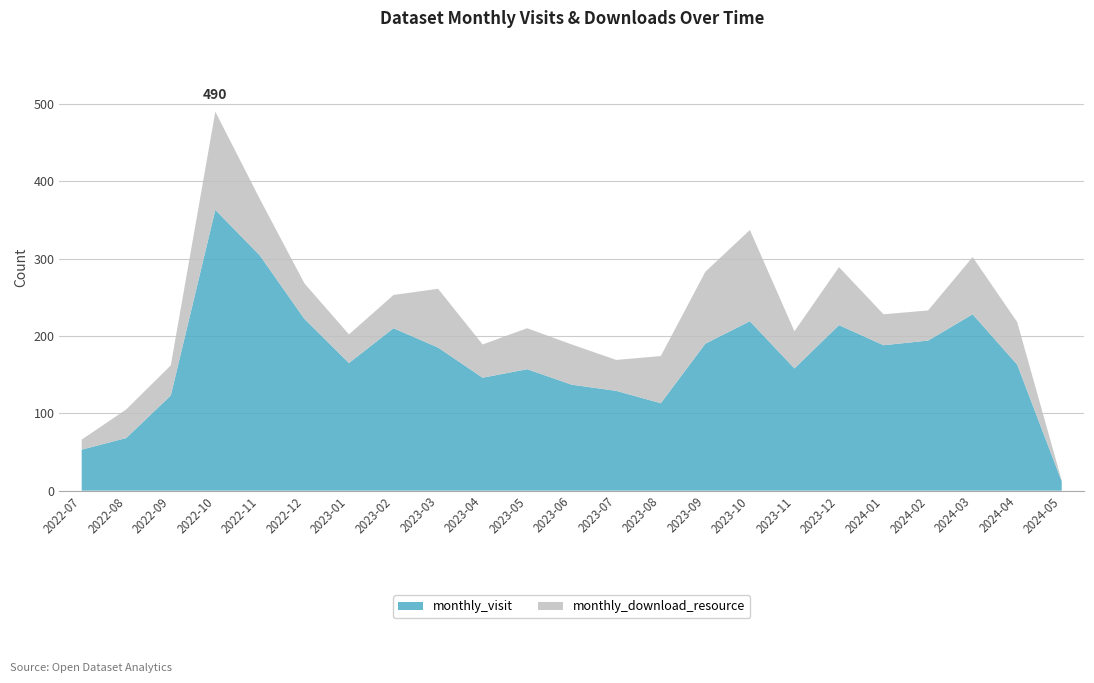

Reading left to right, extract all data points from this chart.

monthly_visit: 2022-07=53	2022-08=68	2022-09=123	2022-10=363	2022-11=304	2022-12=222	2023-01=165	2023-02=210	2023-03=185	2023-04=146	2023-05=157	2023-06=137	2023-07=129	2023-08=113	2023-09=190	2023-10=219	2023-11=158	2023-12=214	2024-01=188	2024-02=194	2024-03=228	2024-04=163	2024-05=12
monthly_download_resource: 2022-07=13	2022-08=37	2022-09=39	2022-10=127	2022-11=73	2022-12=46	2023-01=37	2023-02=43	2023-03=76	2023-04=43	2023-05=53	2023-06=52	2023-07=40	2023-08=61	2023-09=93	2023-10=118	2023-11=48	2023-12=75	2024-01=40	2024-02=39	2024-03=74	2024-04=55	2024-05=1